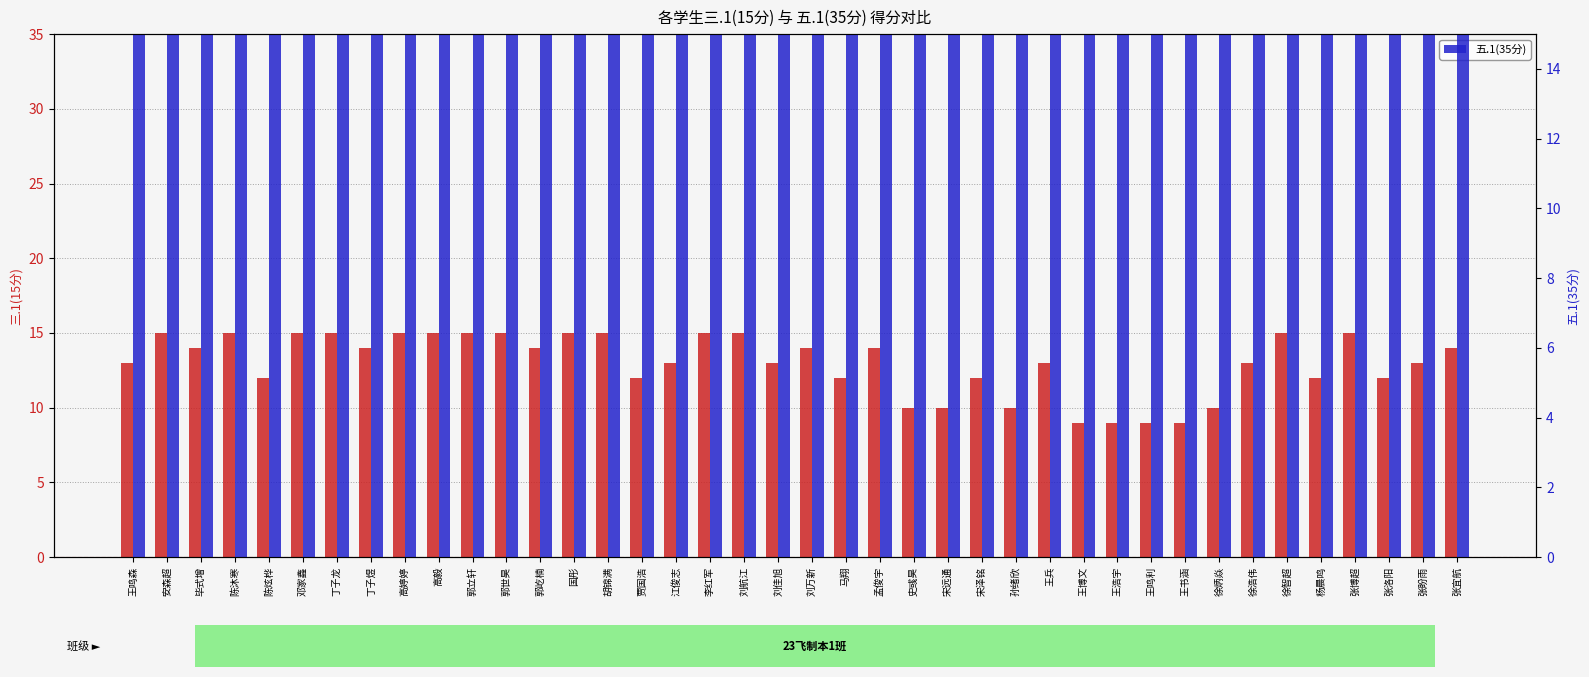

Which series has the largest total across all categories?

五.1(35分)